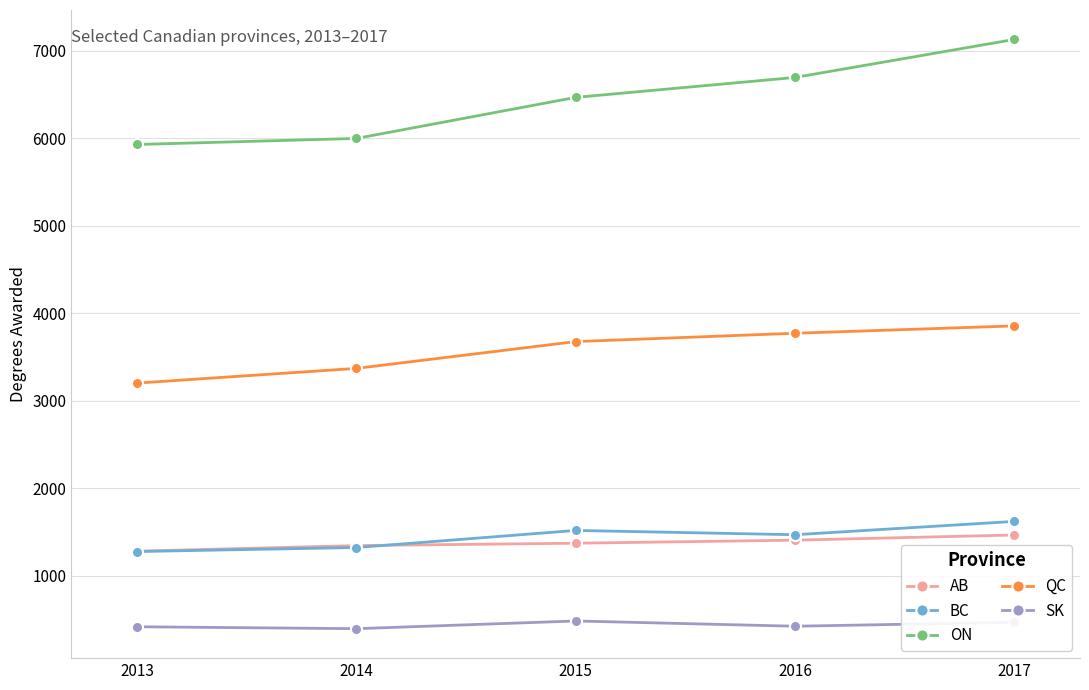

Which series changed the most between 2016 and 2017?

ON